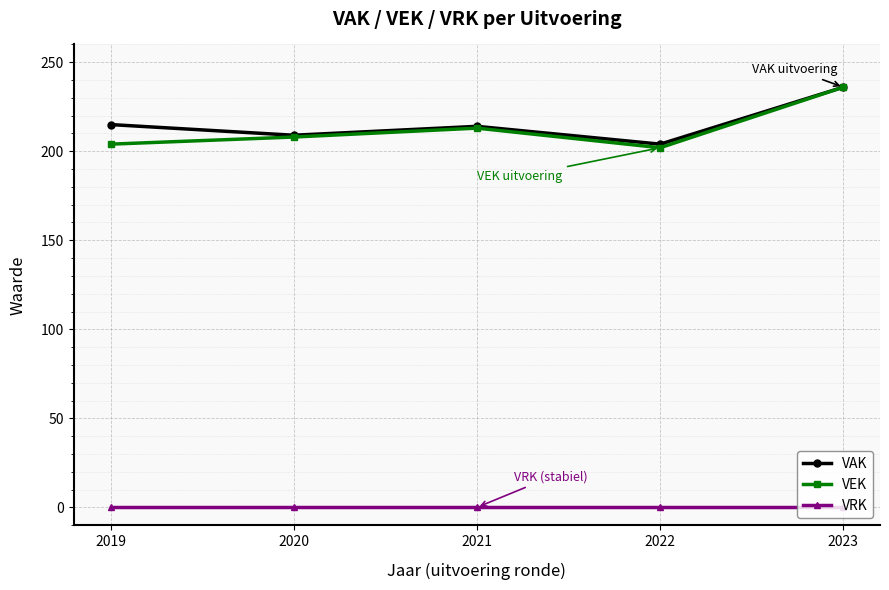

Is the value of VRK at 2022 greater than the value of VEK at 2019?

No